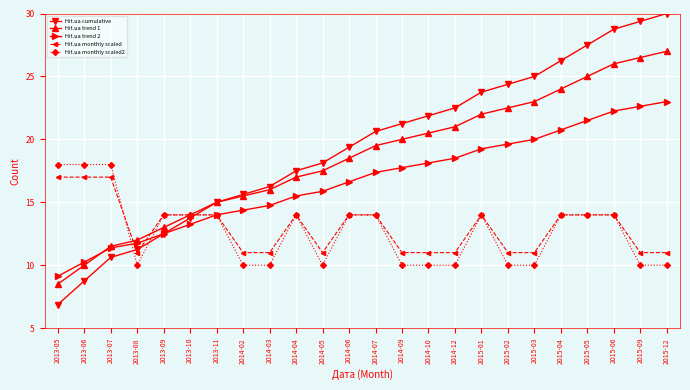

Count the Hit.ua monthly scaled values in the range 11 to 14.

21